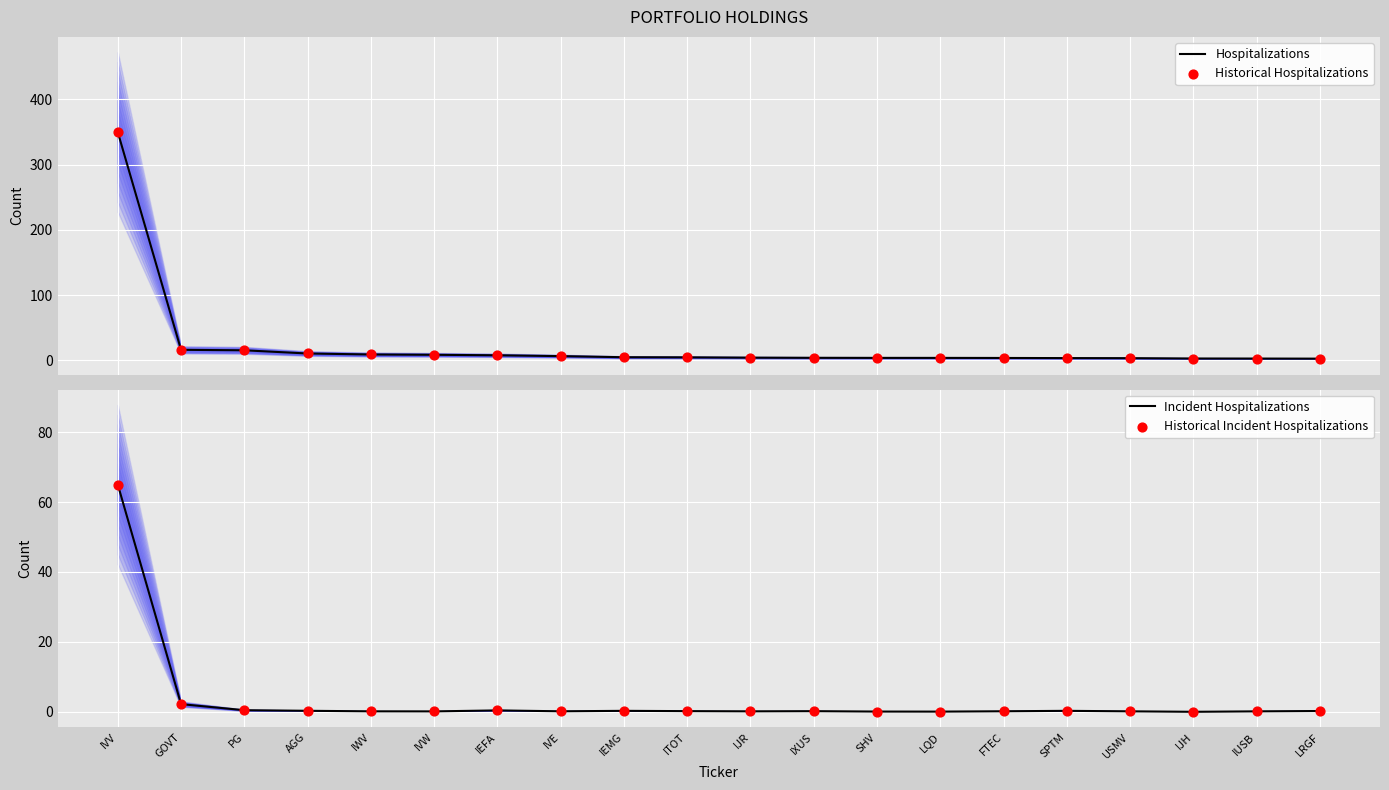

What is the total value across all series at LQD?

7.4